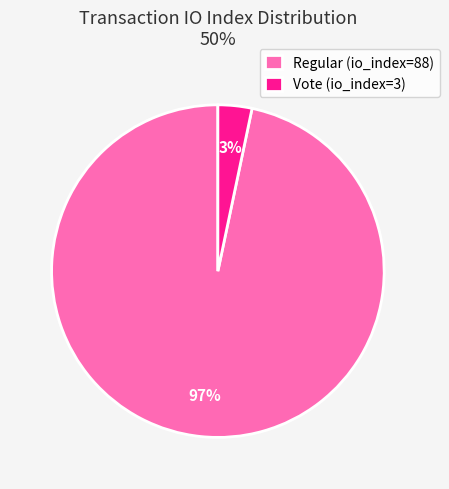

Rank the categories by value from highest to lowest.

Regular (io_index=88), Vote (io_index=3)